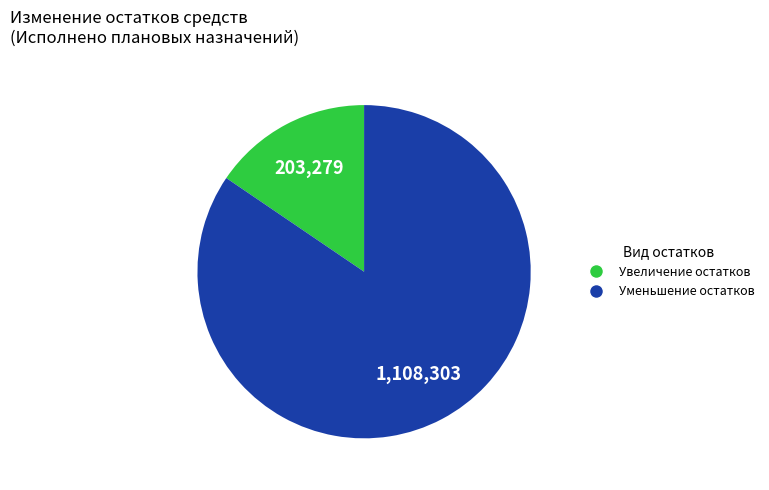

Does any single category account for the majority?

Yes